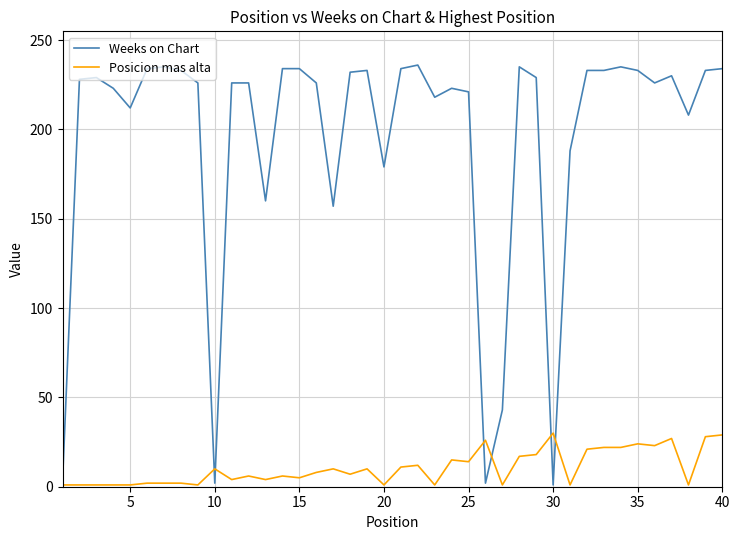

Which series has the largest range (max minus min)?

Weeks on Chart